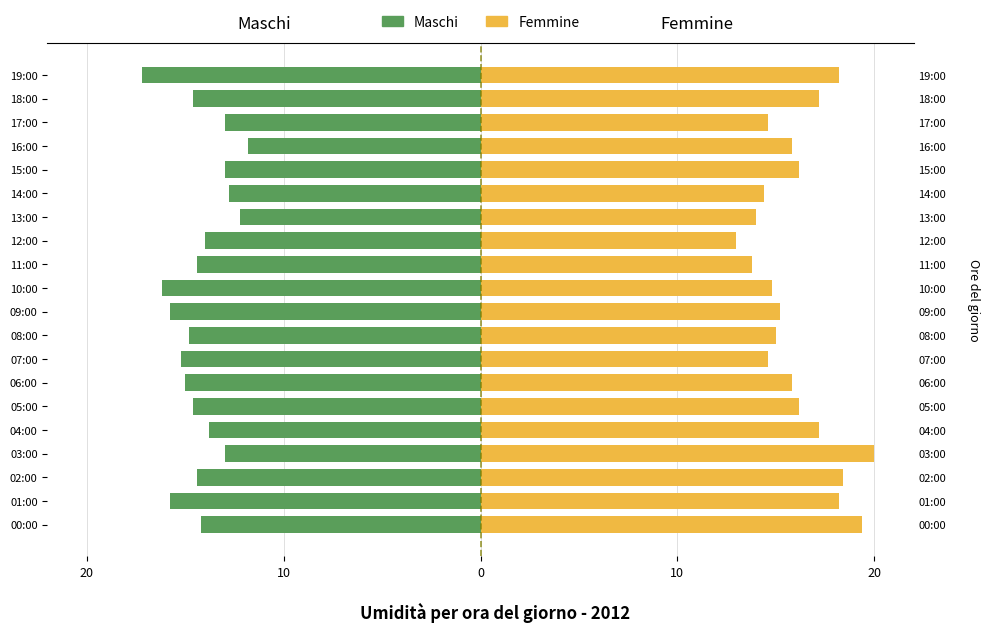

How many data points does each series have?

20